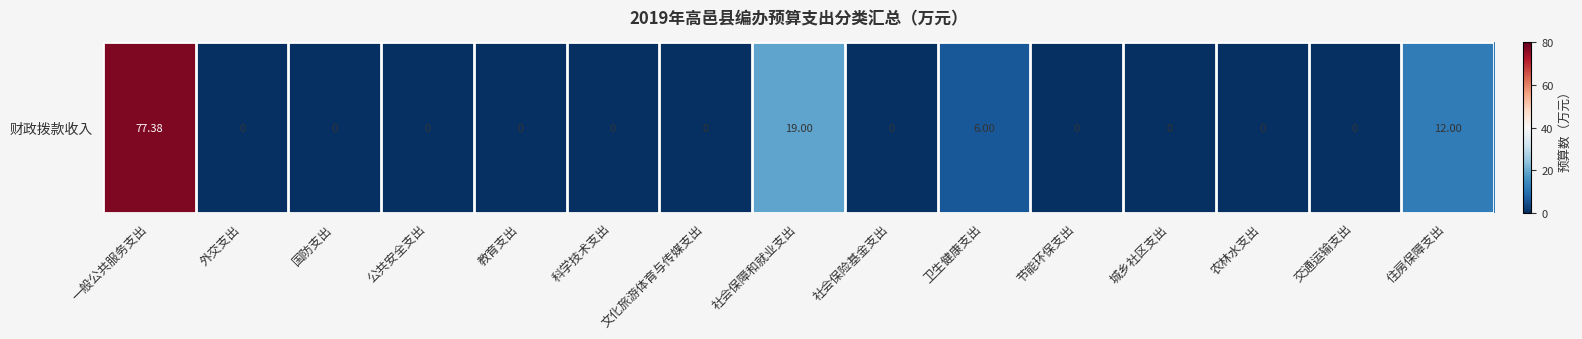

How many distinct data groups are displayed?

1